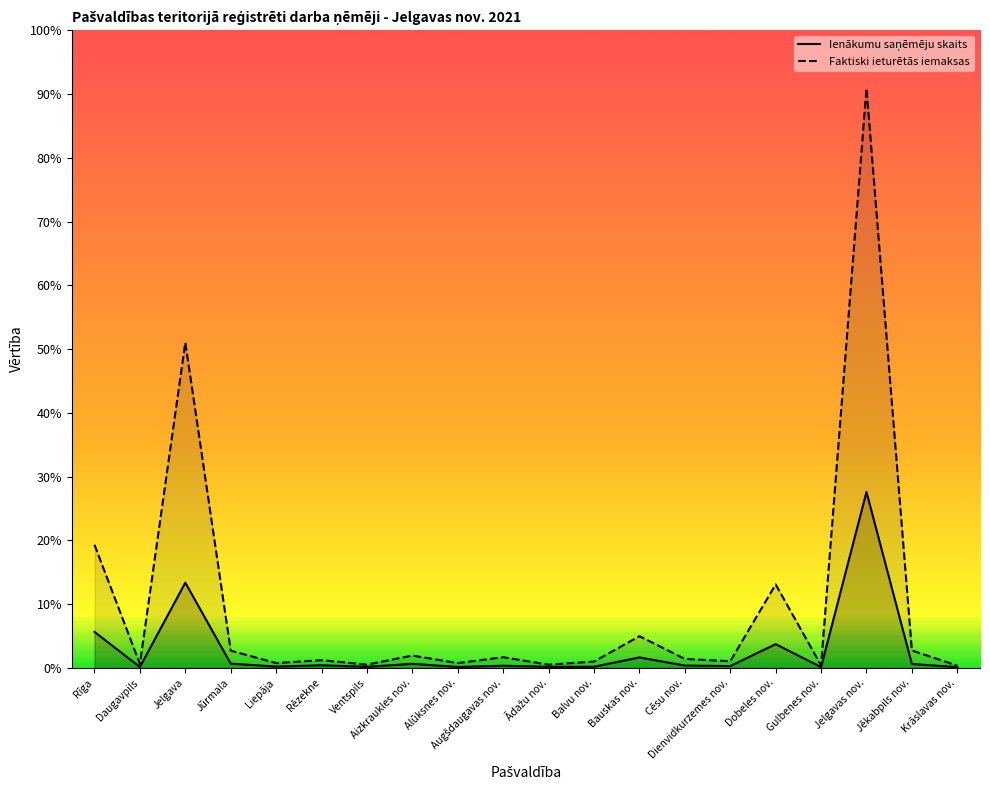

Rank the series by their average value, from highest to lowest.

Faktiski ieturētās iemaksas, Ienākumu saņēmēju skaits